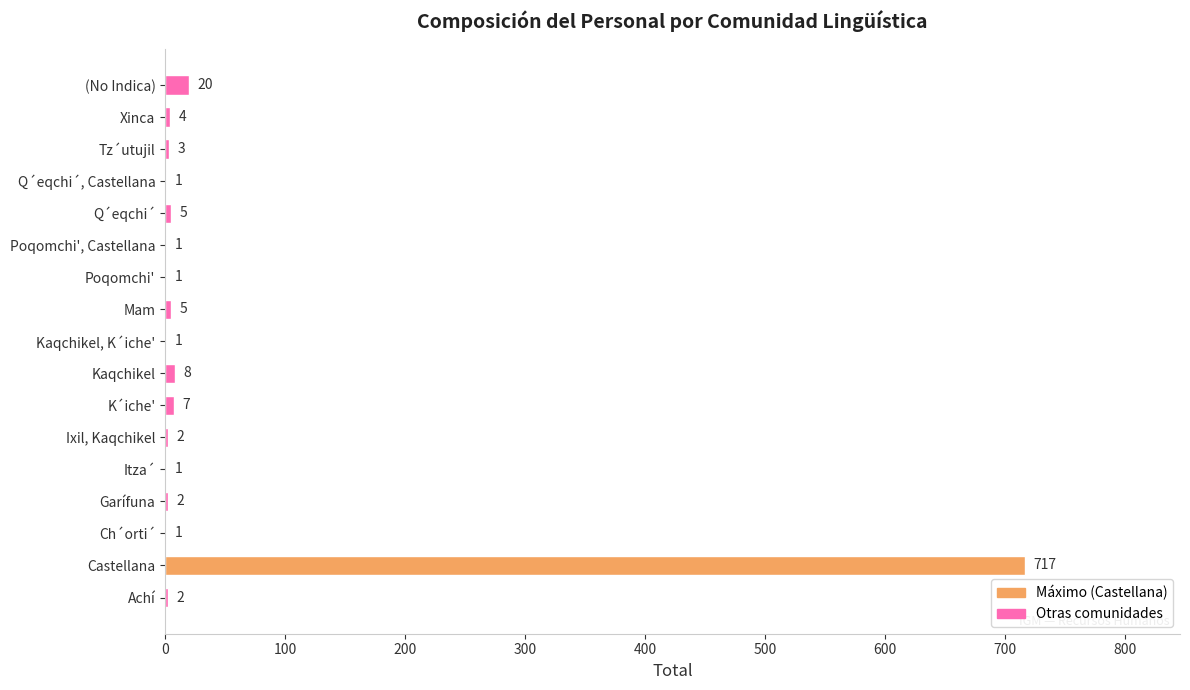

How many categories are shown in the chart?

17